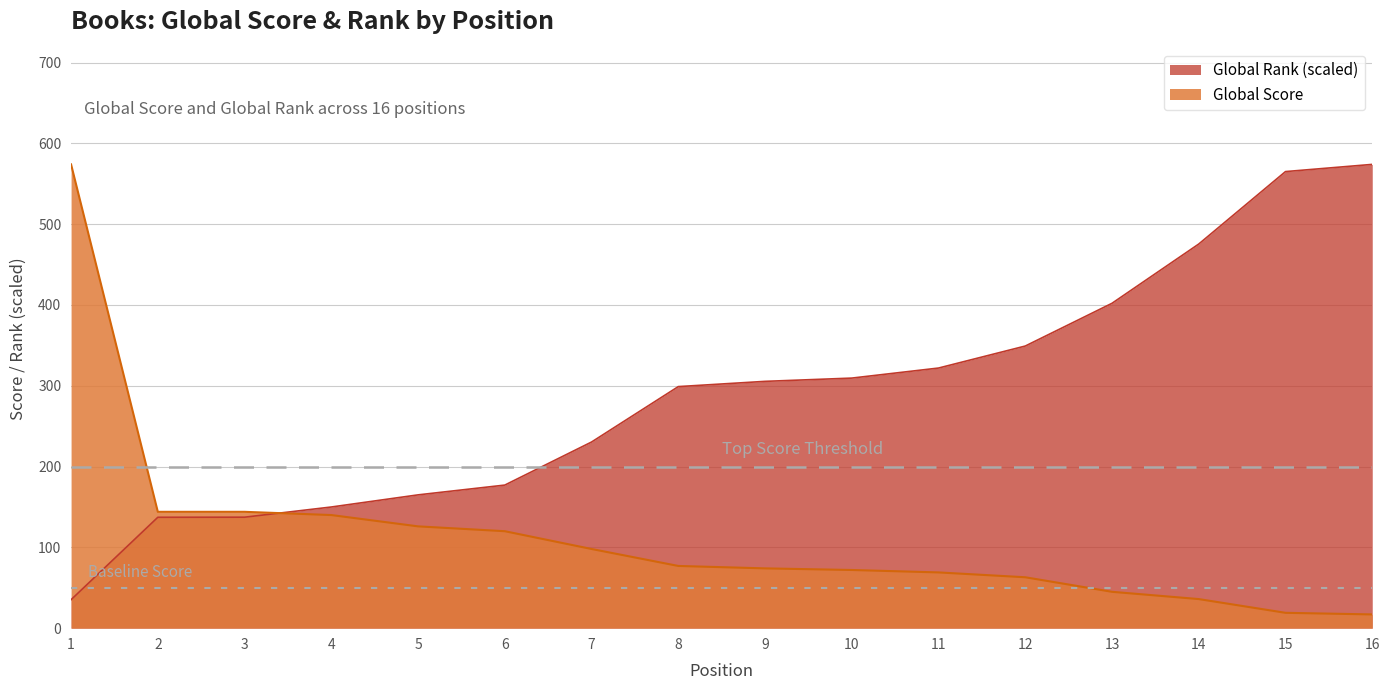

How many data points in Global Score are less than 77?

8